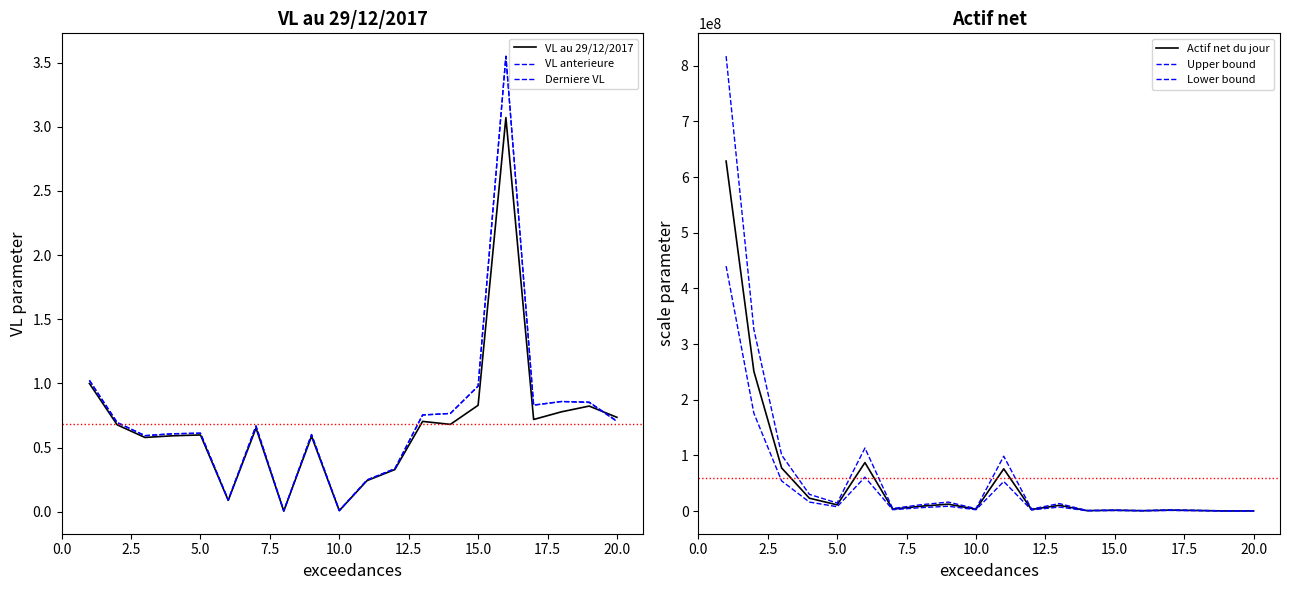

How many distinct data groups are displayed?

6